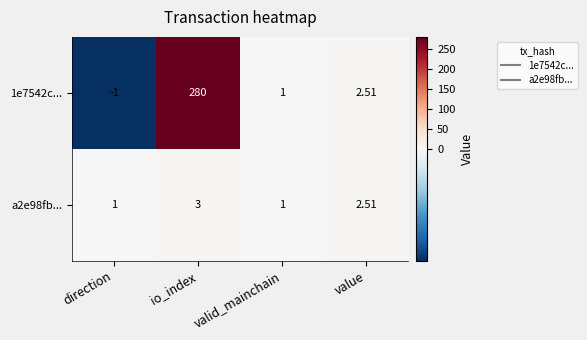

Rank the categories by 1e7542c... value from highest to lowest.

io_index, value, valid_mainchain, direction